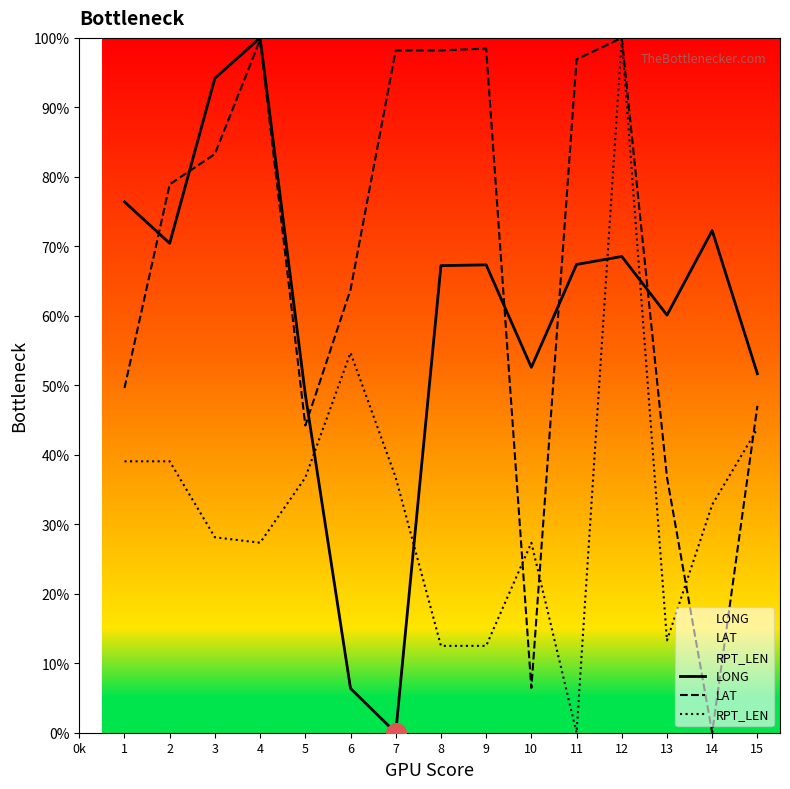

At which category is the sum across all series the highest?

12